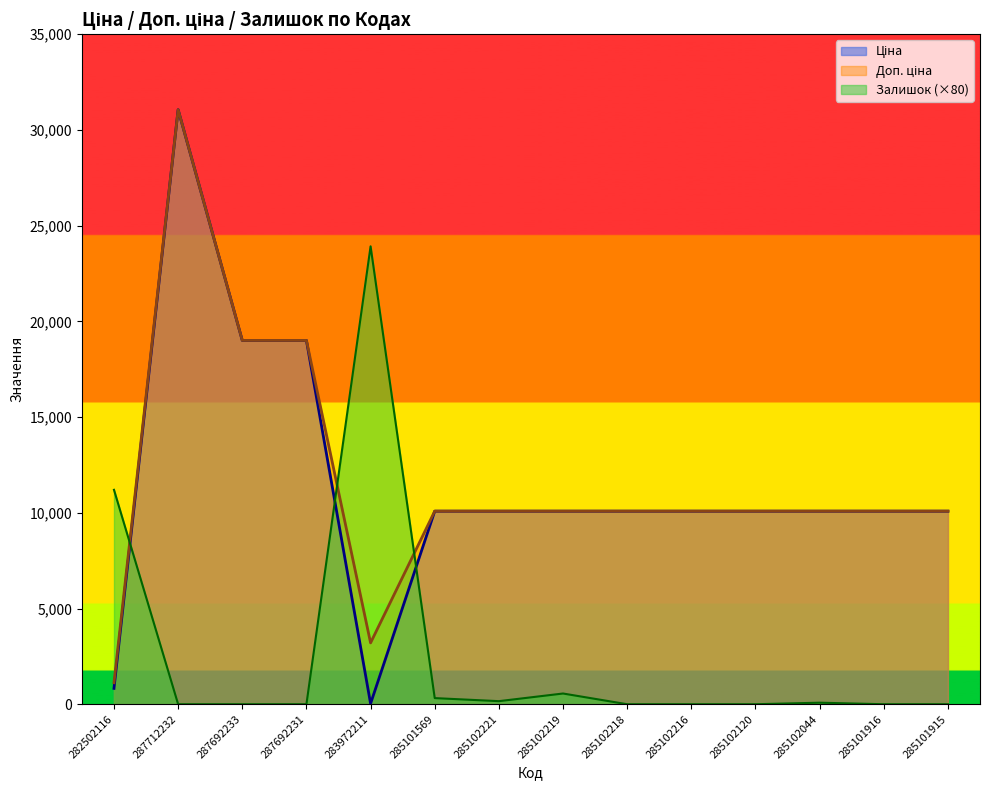

At which label is Доп. ціна closest to 16089?

287692233